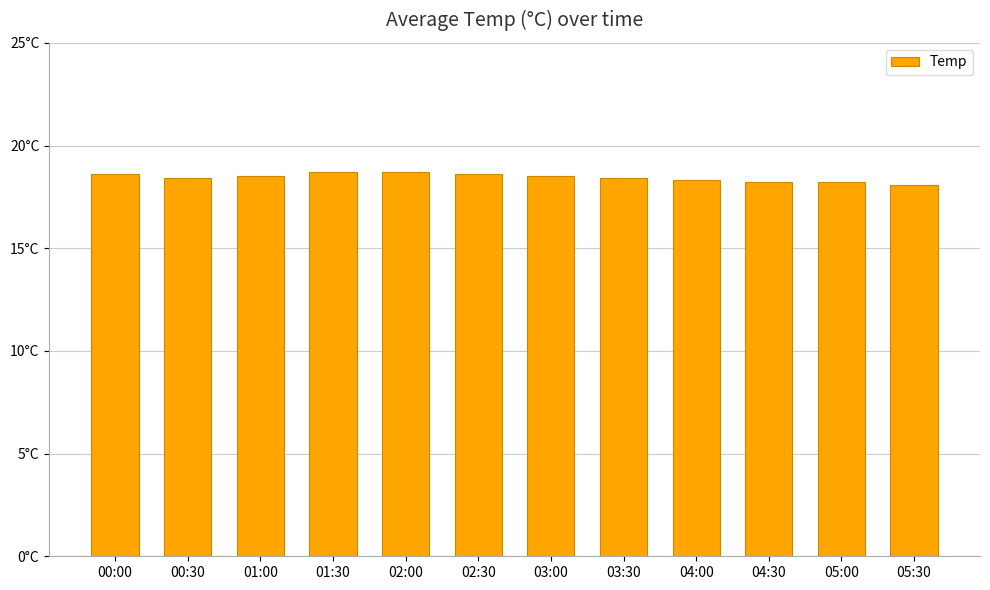

At which category does the chart reach its peak across all series?

01:30